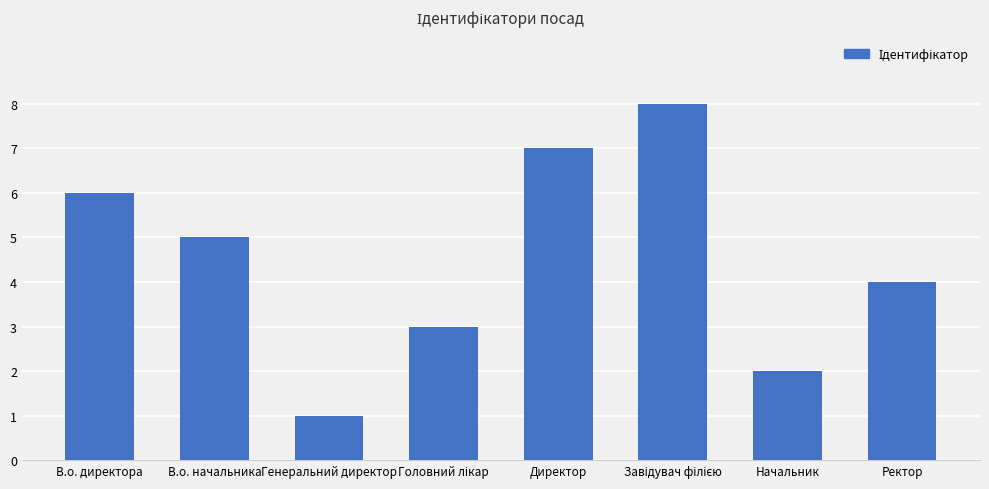

What is the label of the 3rd bar from the left?

Генеральний директор